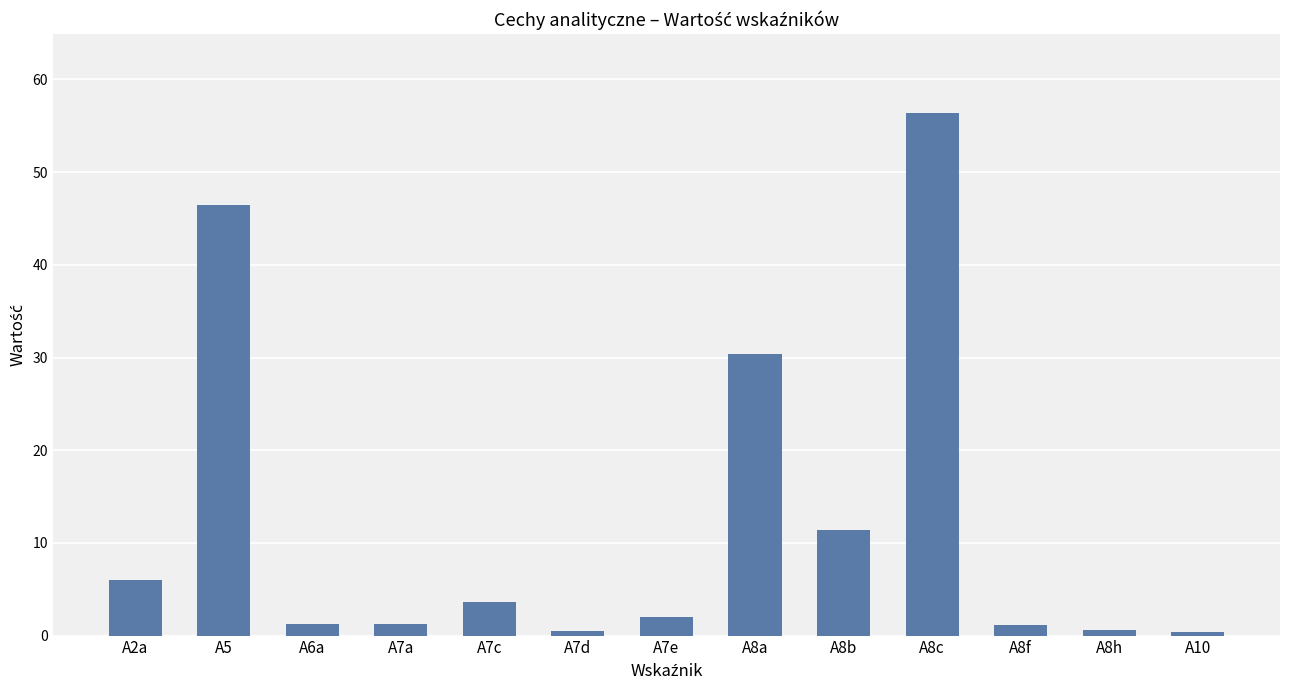

What position from the right is A8a?

6